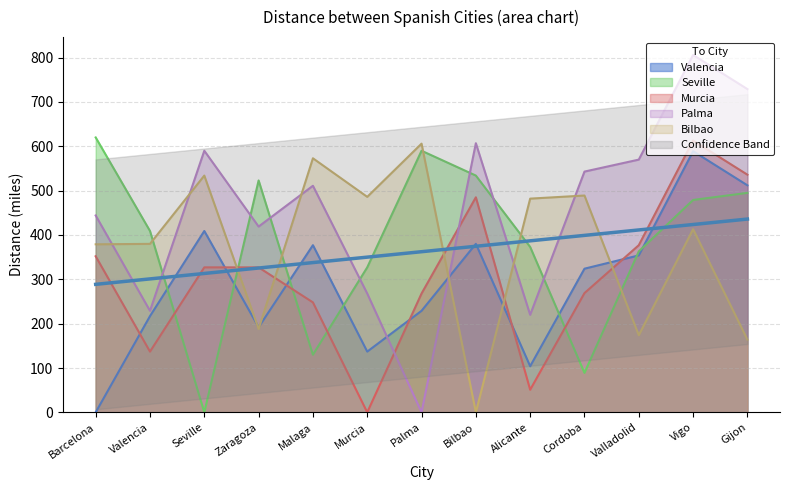

What position from the left is Vigo?

12